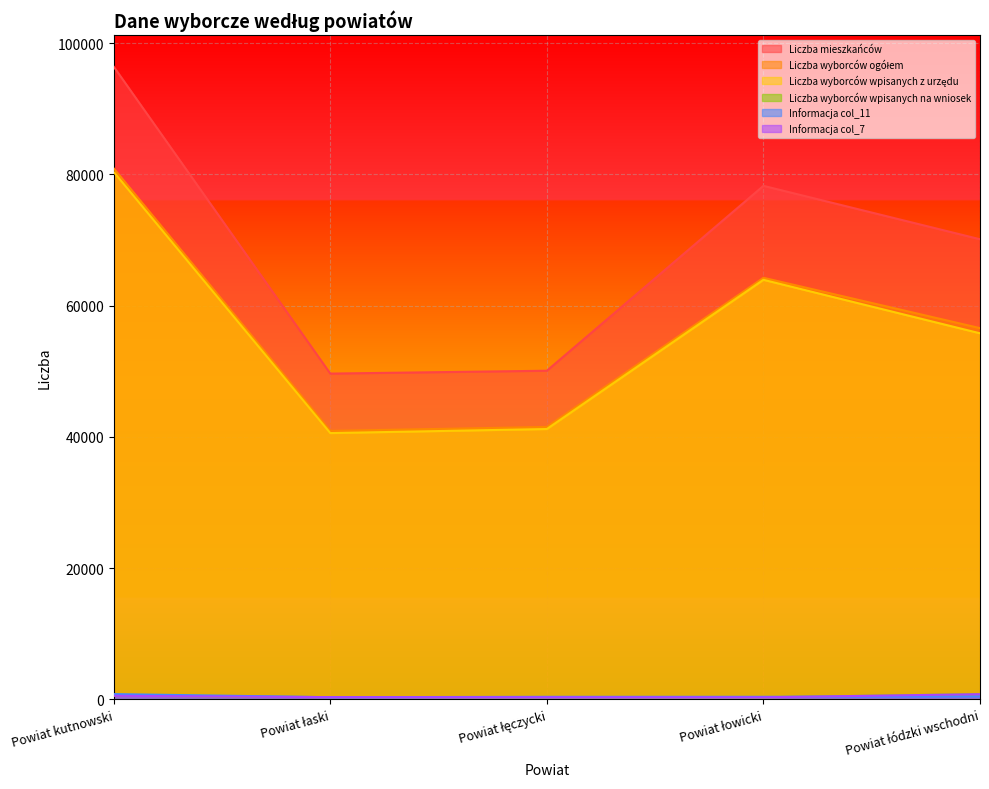

At which category does Liczba wyborców wpisanych na wniosek reach its first local valley?

Powiat łowicki